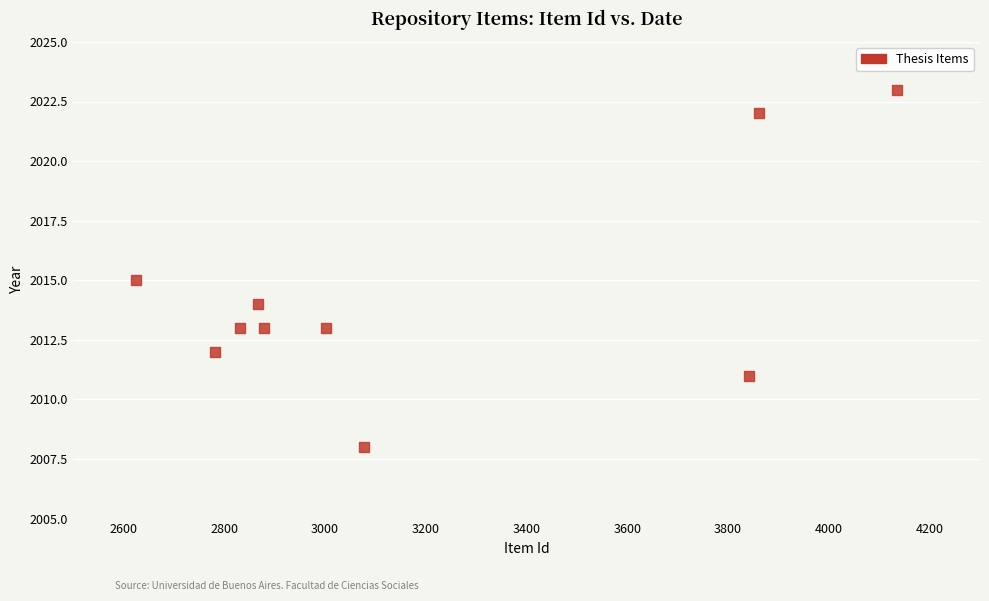

What is the average X value?

3190